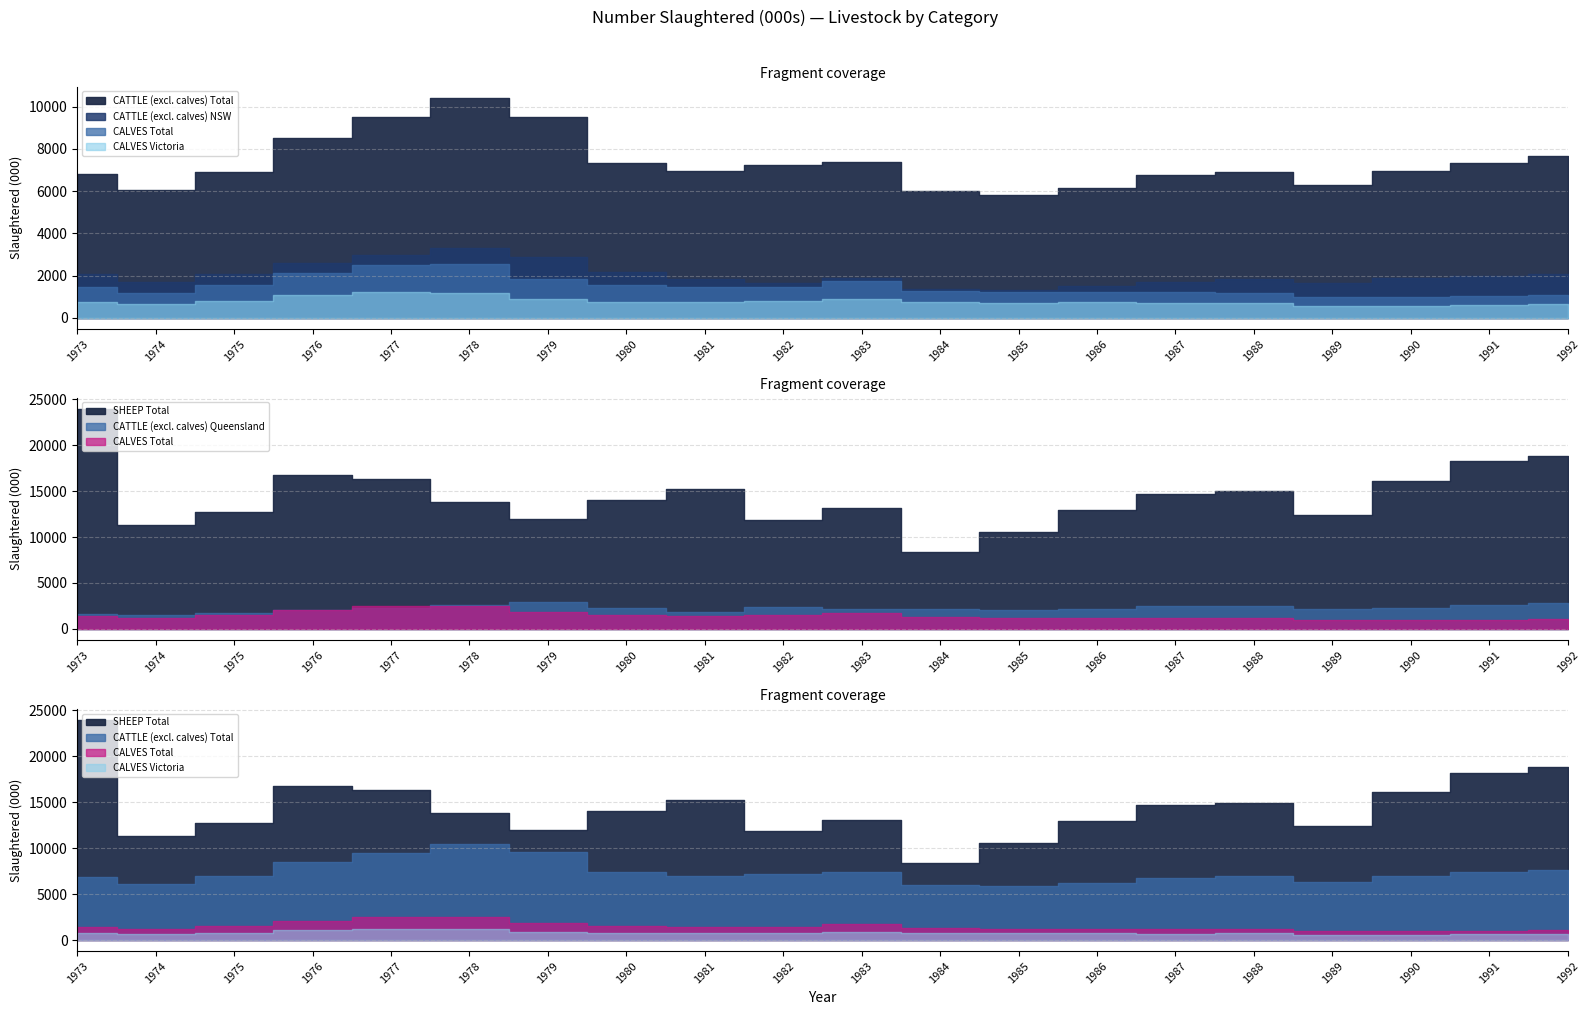

What is the sum of all CALVES Victoria values?

15861.0